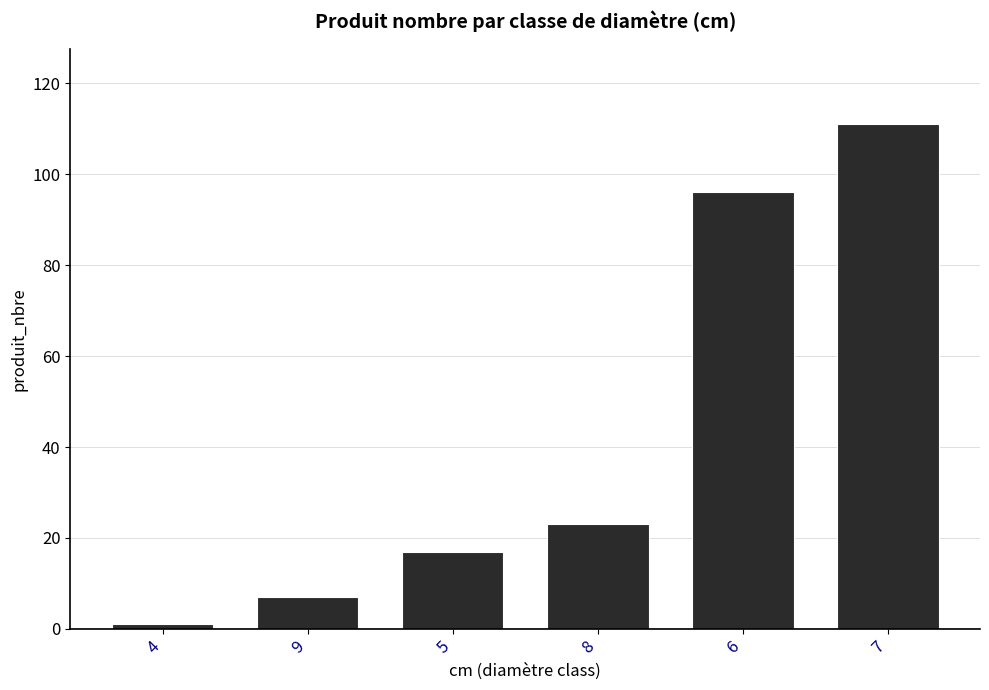

At which label is the value closest to 56?

8